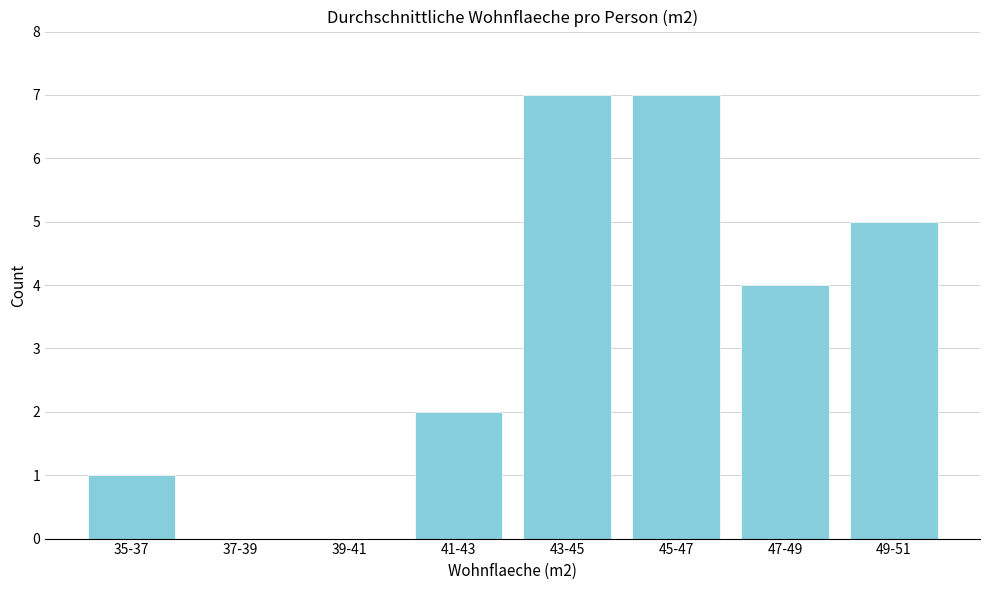

Reading left to right, list all the values displayed in this chart.

35-37=1	37-39=0	39-41=0	41-43=2	43-45=7	45-47=7	47-49=4	49-51=5